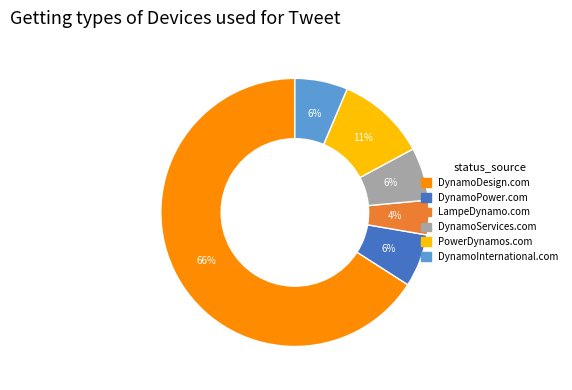

Does any single category account for the majority?

Yes